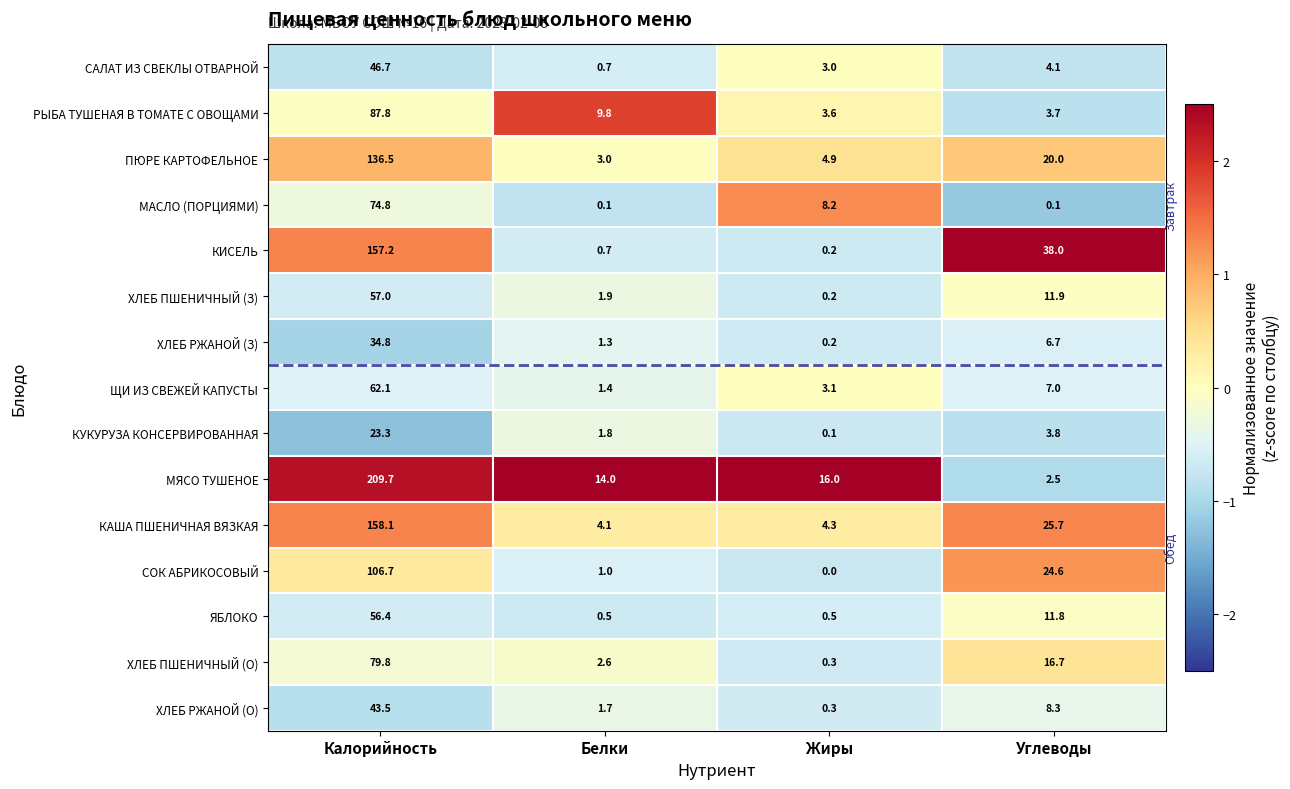

Is it true that КАША ПШЕНИЧНАЯ ВЯЗКАЯ equals 45.4 at Углеводы?

False